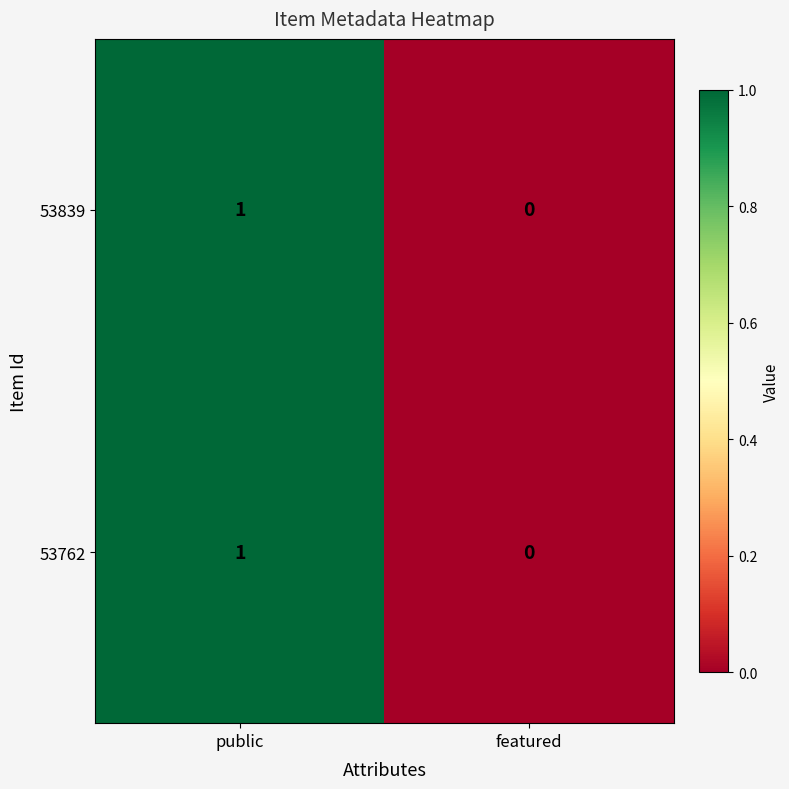

Rank the categories by 53839 value from lowest to highest.

featured, public